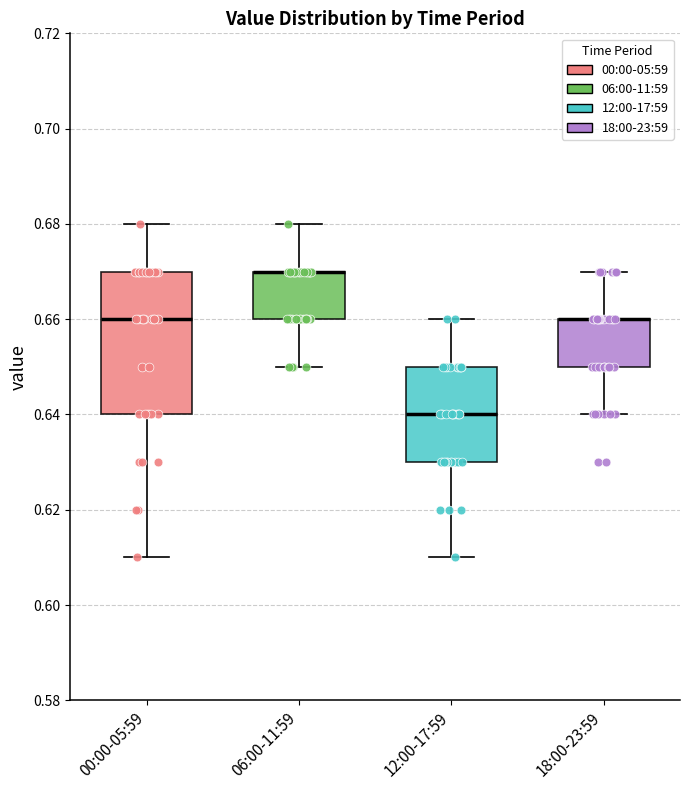

Reading left to right, transcribe this box plot: for each box, give where its median line is, the range the box spans, and where its two whiskers end, as read against the y-axis. The values are not printed on the chart, so give them approximately, as read against the axis.

00:00-05:59: median 0.66, box 0.64 to 0.67, whiskers 0.61 to 0.68
06:00-11:59: median 0.67 (drawn on the box's upper edge), box 0.66 to 0.67, whiskers 0.65 to 0.68
12:00-17:59: median 0.64, box 0.63 to 0.65, whiskers 0.61 to 0.66
18:00-23:59: median 0.66 (drawn on the box's upper edge), box 0.65 to 0.66, whiskers 0.64 to 0.67